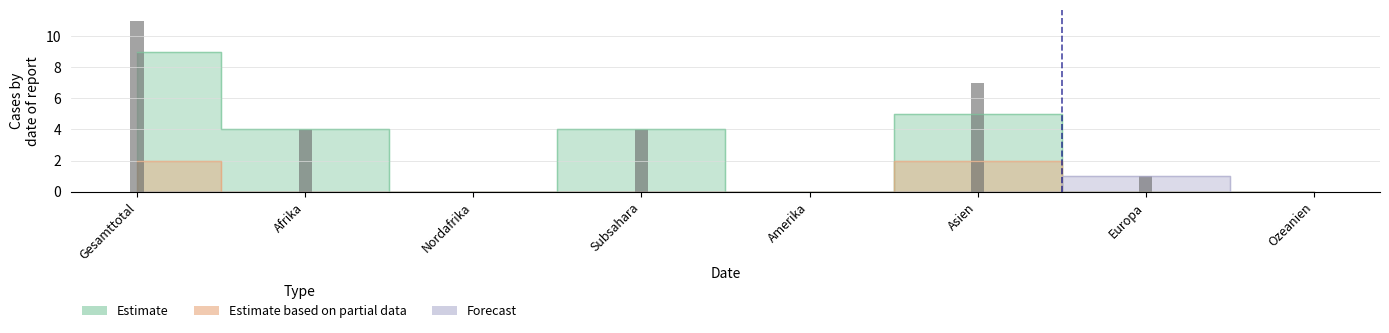

At which category is the sum across all series the highest?

Gesamttotal